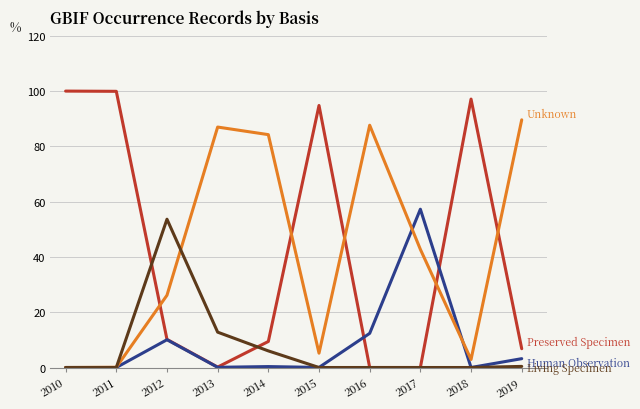

What is the maximum value shown in the chart?

100.0